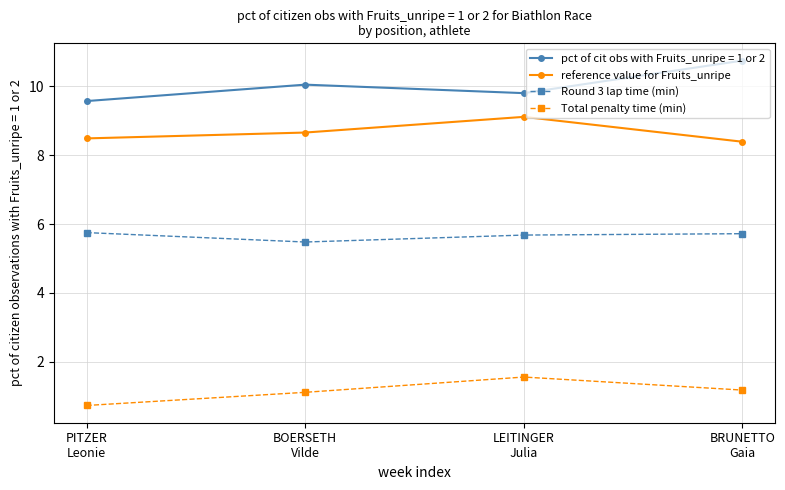

Where does the Total penalty time (min) series first go above 1?

BOERSETH
Vilde